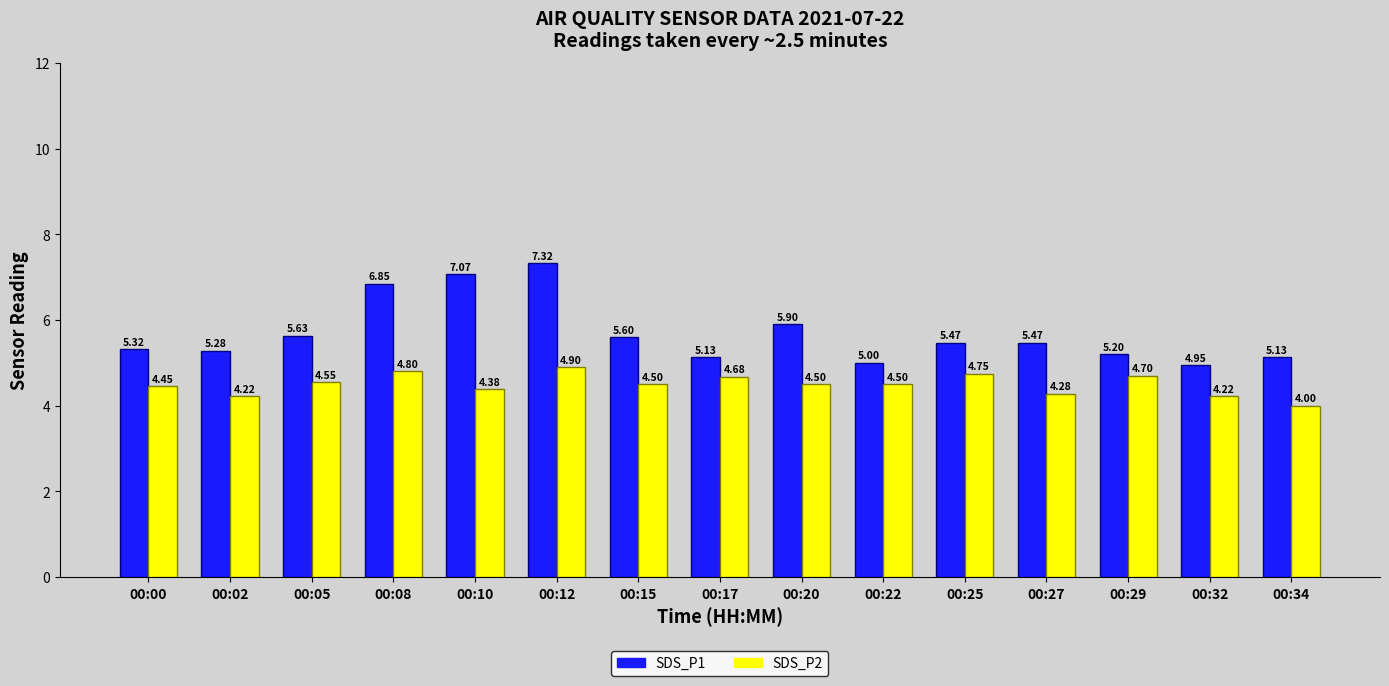

At 00:27, list the series in order from largest to smallest.

SDS_P1, SDS_P2